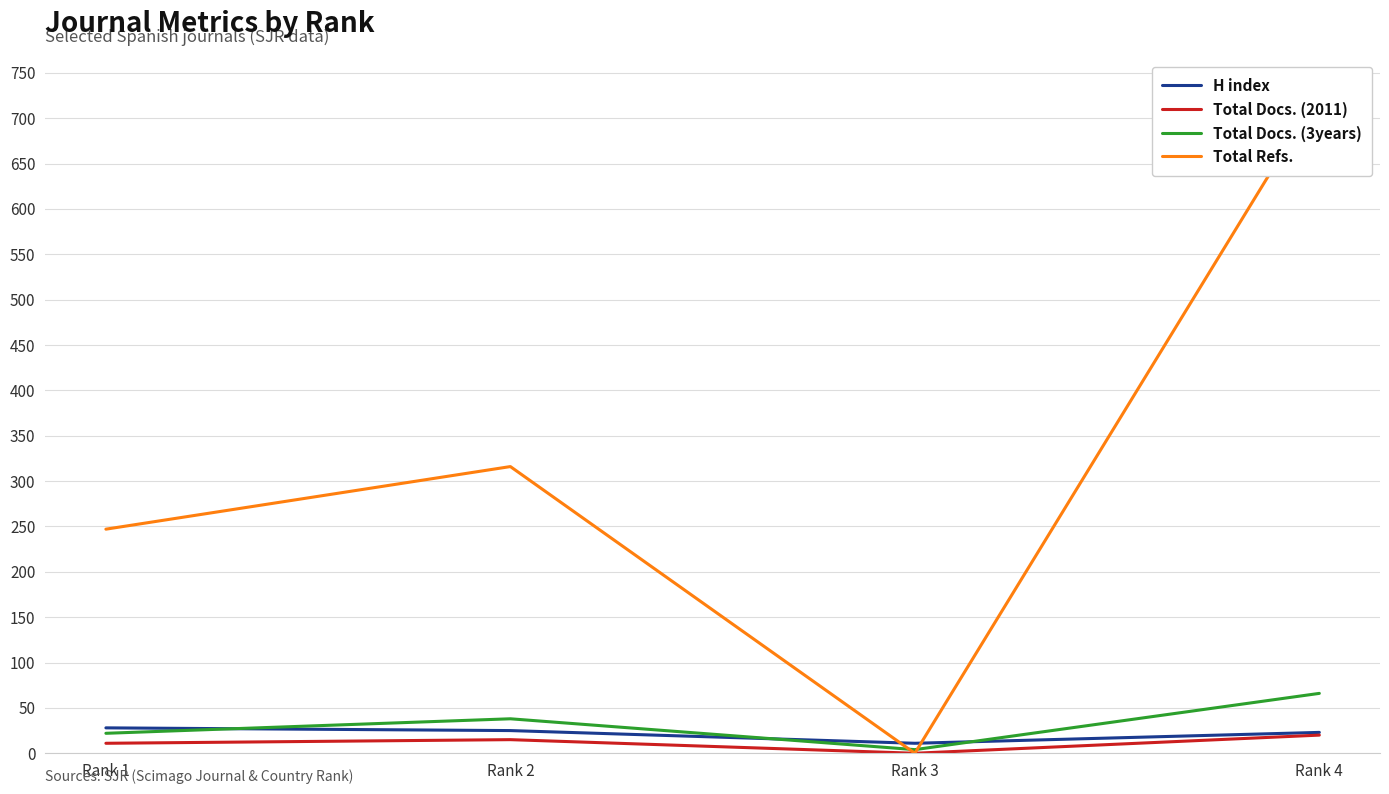

Is it true that Total Refs. equals 728 at Rank 4?

True